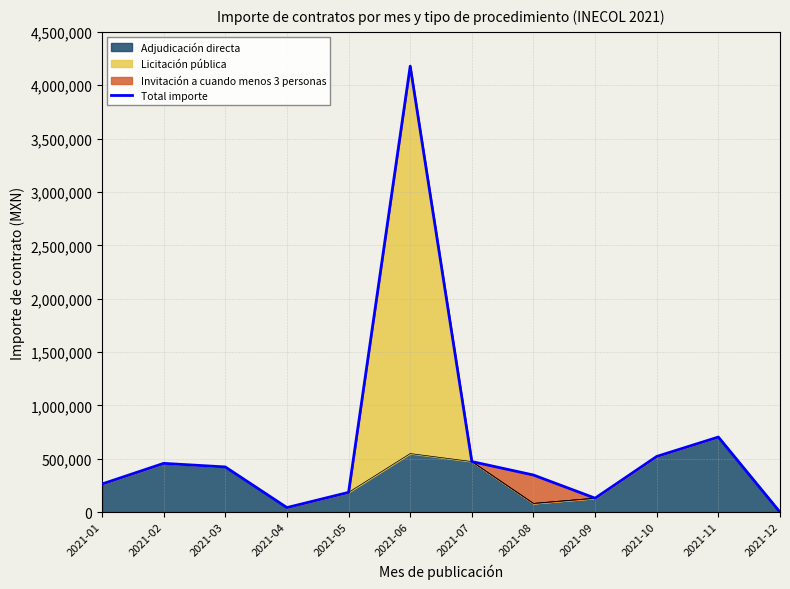

What value does the data have at 2021-11?

703559.4